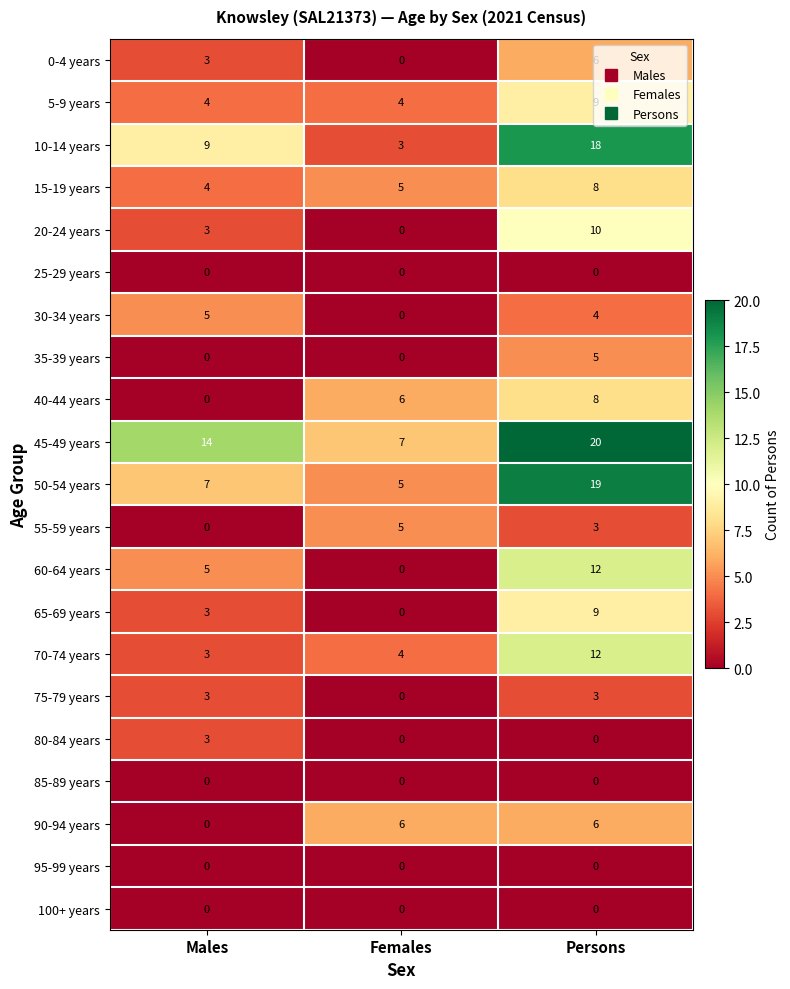

Which category has the highest value across all series?

Persons